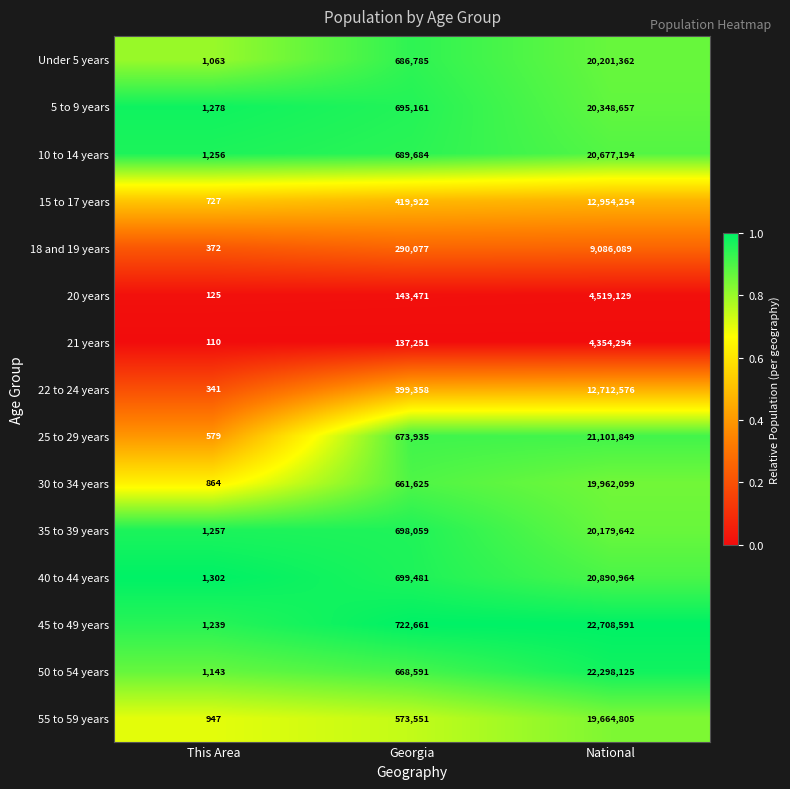

Rank the series at Georgia from highest to lowest value.

45 to 49 years, 40 to 44 years, 35 to 39 years, 5 to 9 years, 10 to 14 years, Under 5 years, 25 to 29 years, 50 to 54 years, 30 to 34 years, 55 to 59 years, 15 to 17 years, 22 to 24 years, 18 and 19 years, 20 years, 21 years